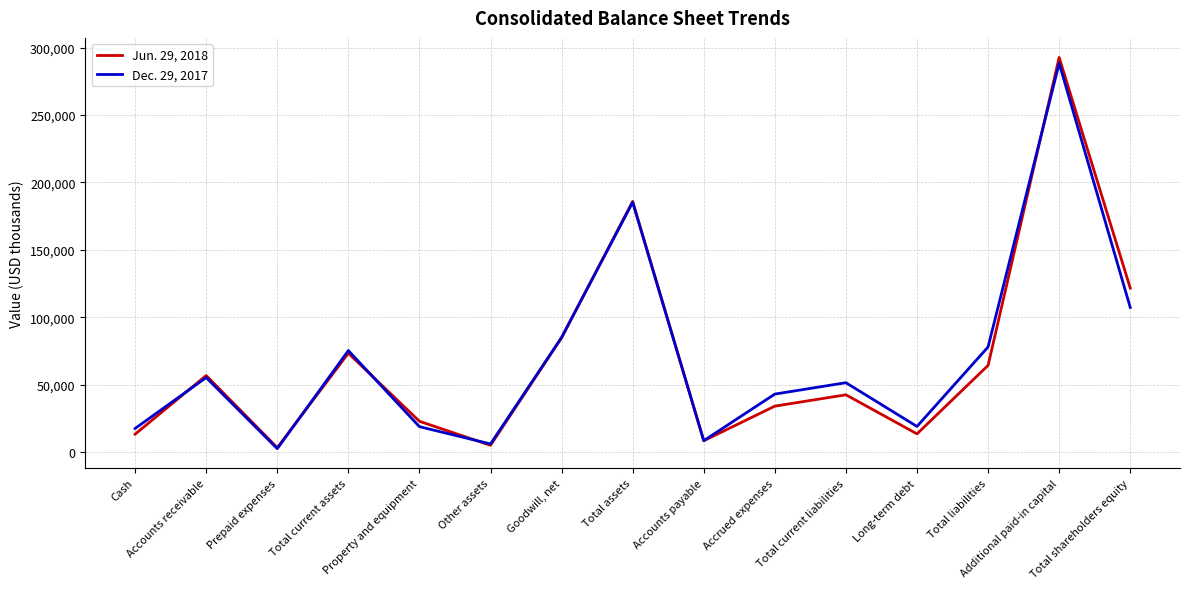

True or false: Jun. 29, 2018 has more than 2 points higher than both neighbors.

True